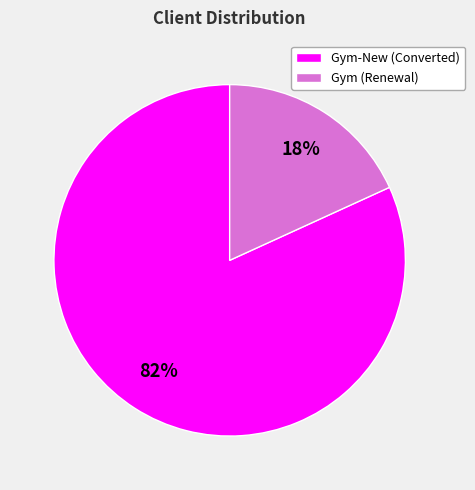

Do Gym-New (Converted) and Gym (Renewal) together represent more than half of the pie?

Yes